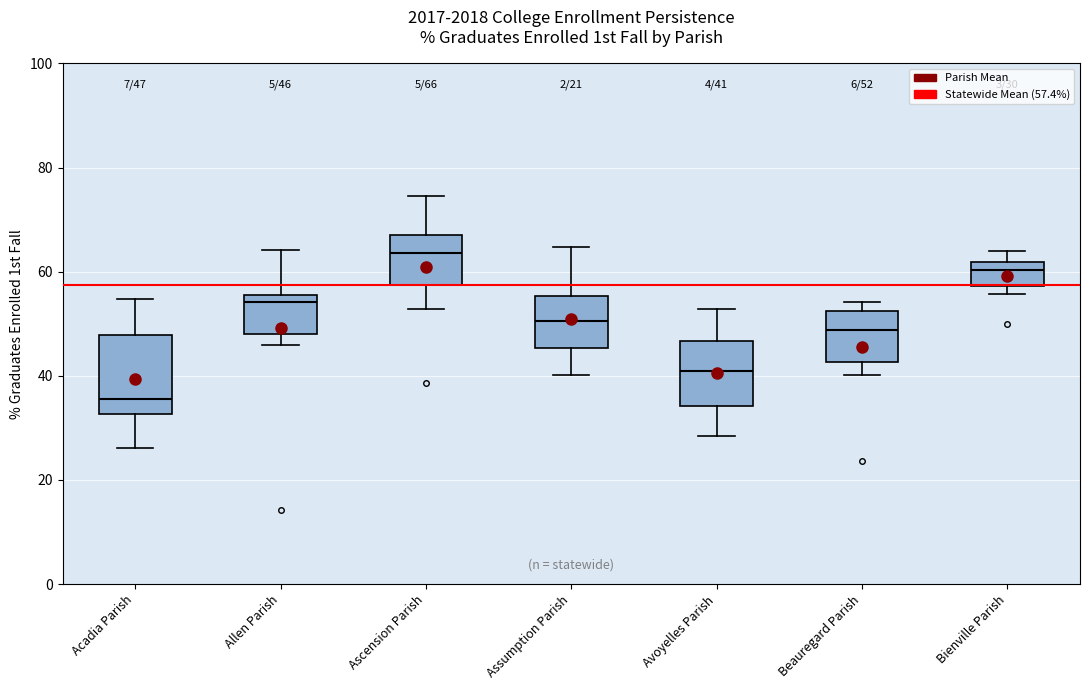

Which box has the lowest median line?

Acadia Parish